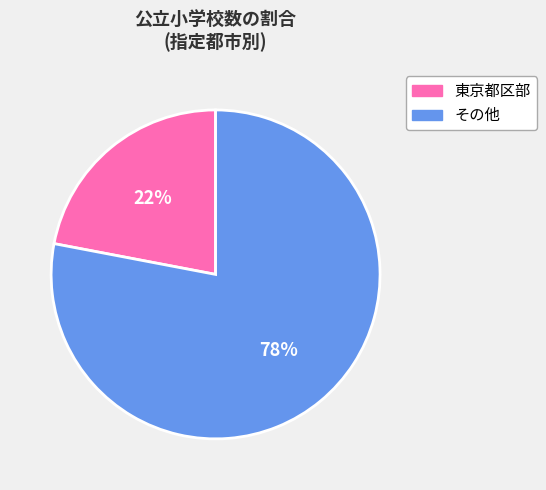

Is there any slice that represents more than half of the pie?

Yes